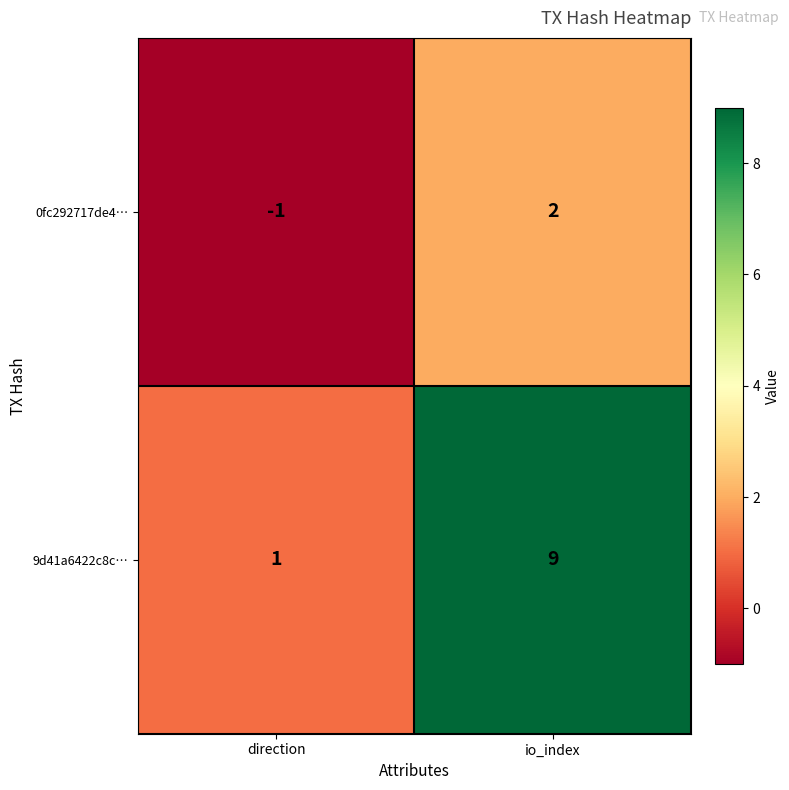

Which series has the widest spread of values?

9d41a6422c8c…